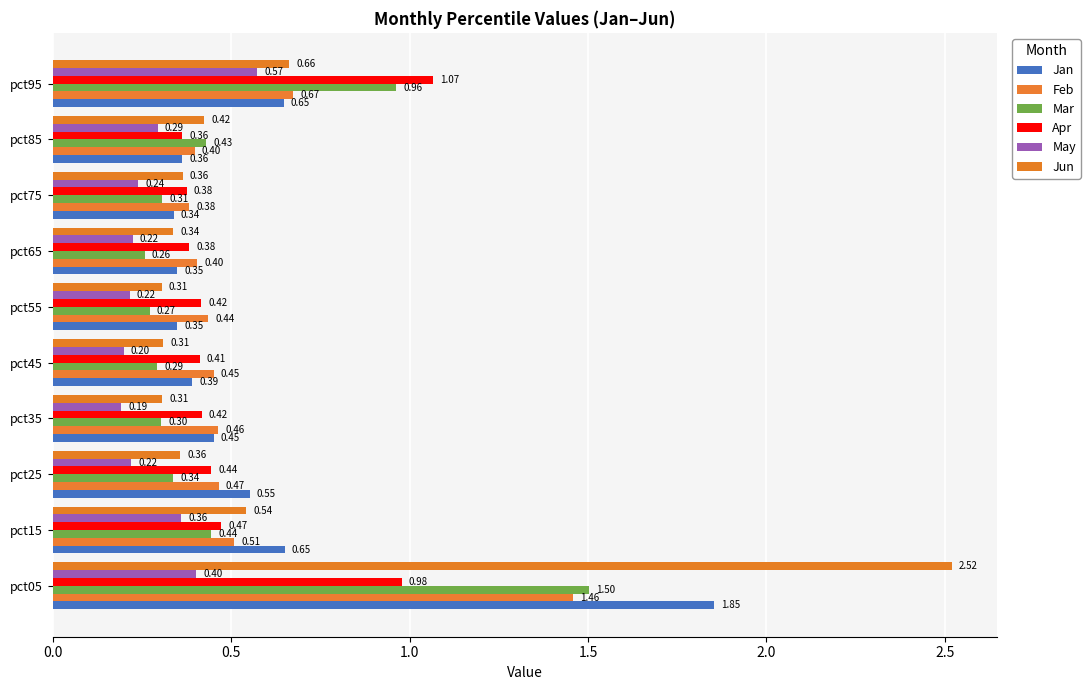

What position from the left is 9?

10